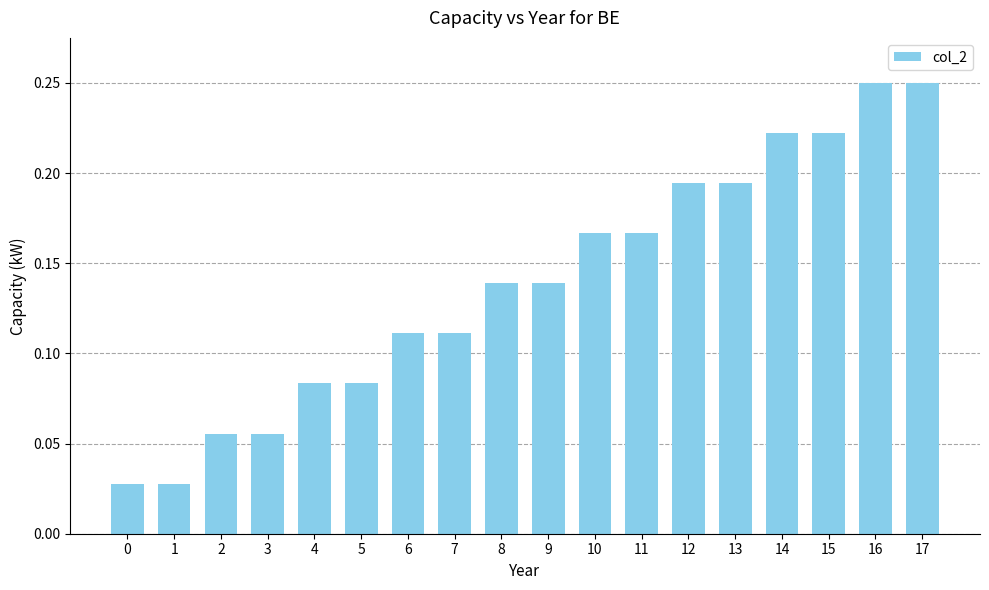

What is the change in value from 6 to 14?

+0.1